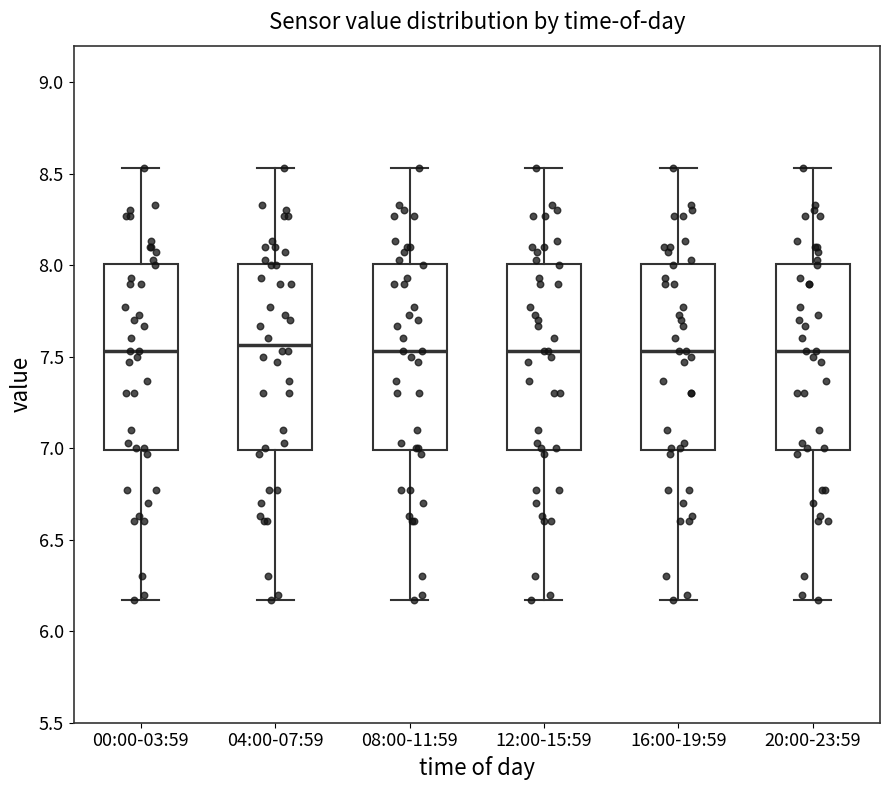

Reading left to right, transcribe this box plot: for each box, give where its median line is, the range the box spans, and where its two whiskers end, as read against the y-axis. The values are not printed on the chart, so give them approximately, as read against the axis.

00:00-03:59: median 7.55, box 7.00 to 8.00, whiskers 6.15 to 8.55
04:00-07:59: median 7.55, box 7.00 to 8.00, whiskers 6.15 to 8.55
08:00-11:59: median 7.55, box 7.00 to 8.00, whiskers 6.15 to 8.55
12:00-15:59: median 7.55, box 7.00 to 8.00, whiskers 6.15 to 8.55
16:00-19:59: median 7.55, box 7.00 to 8.00, whiskers 6.15 to 8.55
20:00-23:59: median 7.55, box 7.00 to 8.00, whiskers 6.15 to 8.55